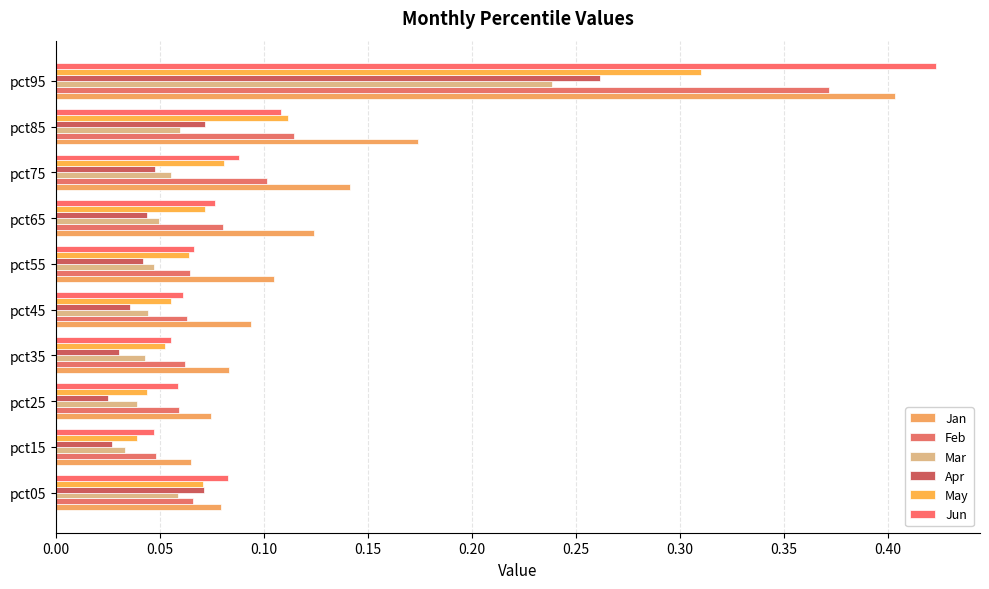

What is the difference between the maximum and second lowest values in the May series?

0.3